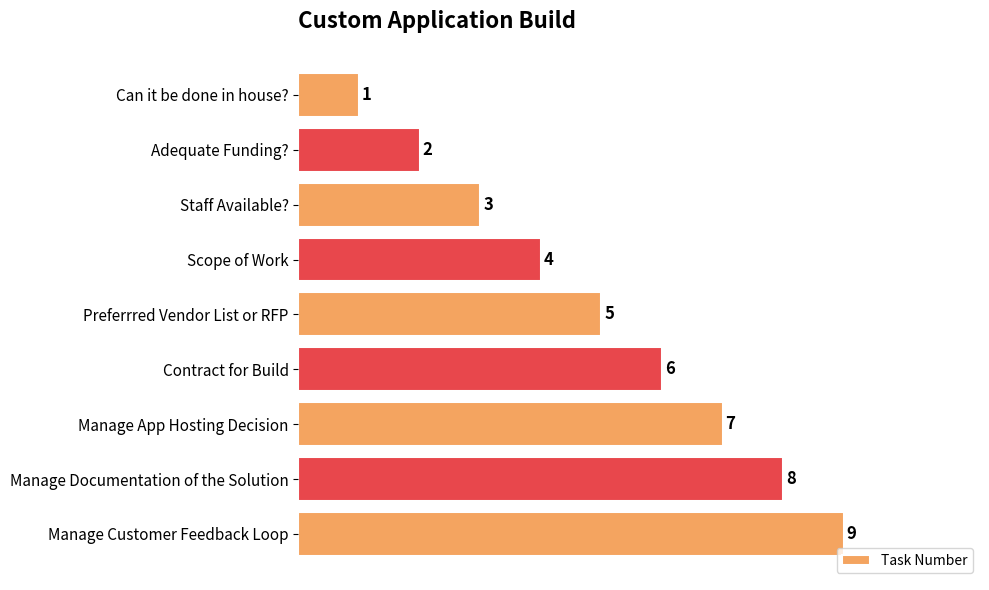

What is the change in value from Scope of Work to Manage Customer Feedback Loop?

+5